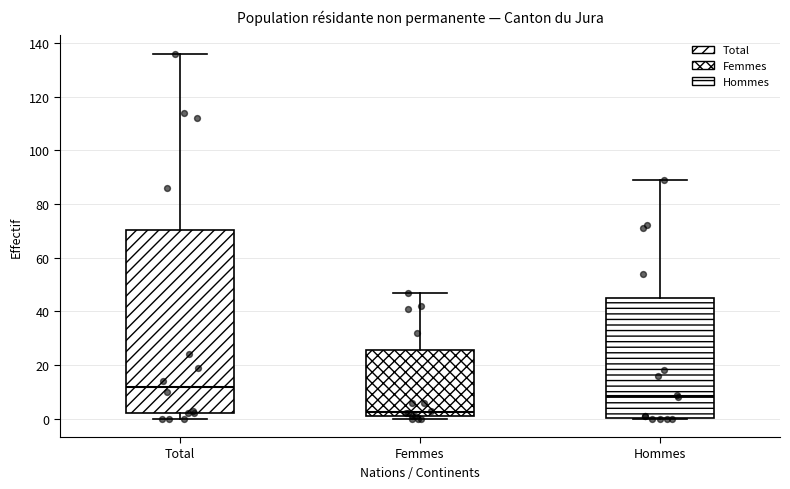

Where does the upper whisker of the box for Total end on the y-axis? The values are not printed on the chart, so give them approximately, as read against the axis.

136